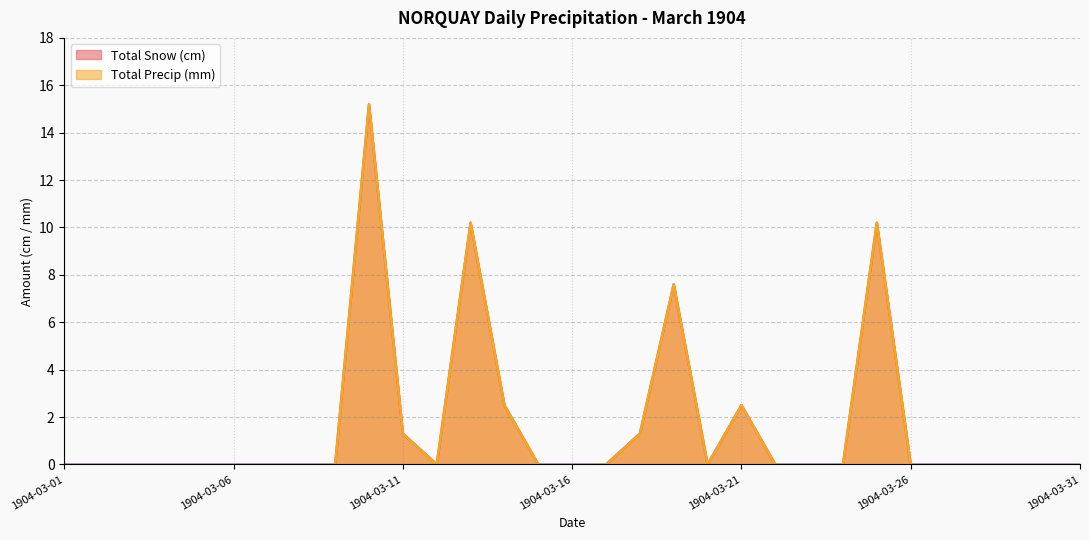

What is the difference between the Total Precip (mm) values at 1904-03-10 and 1904-03-07?

15.2